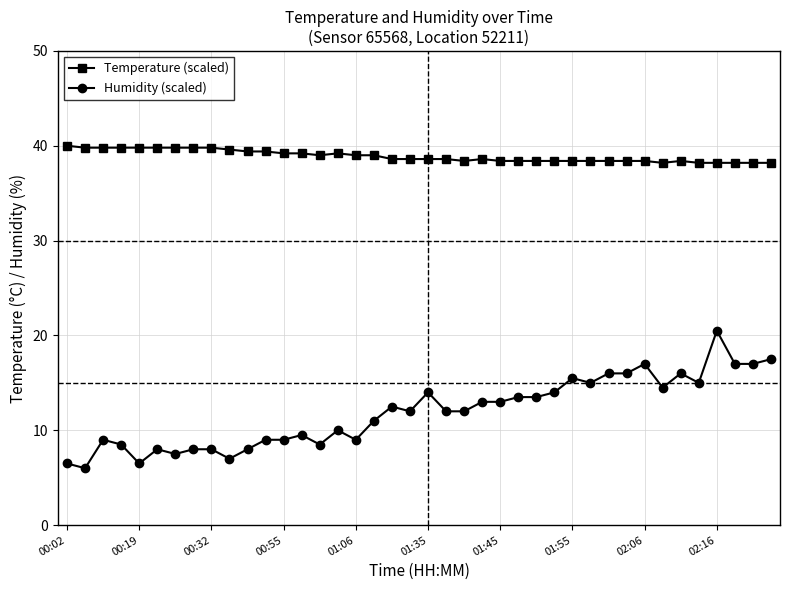

What is the smallest value displayed?

6.0